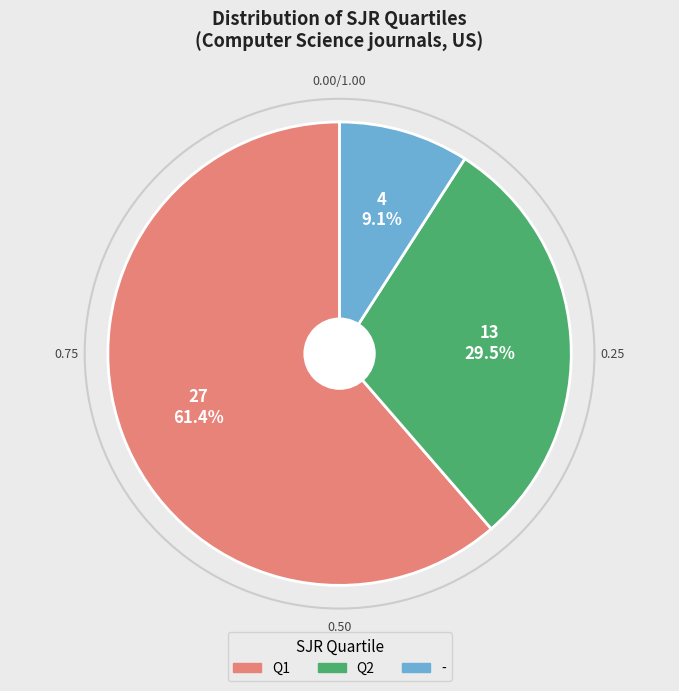

Do Q2 and Q1 together represent more than half of the pie?

Yes